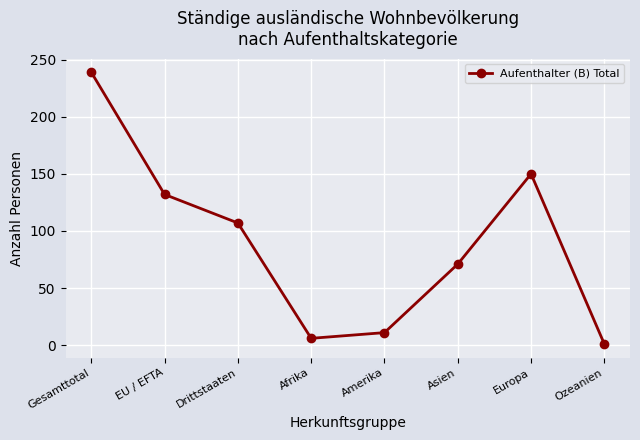

What is the value of the 8th point from the left?

1